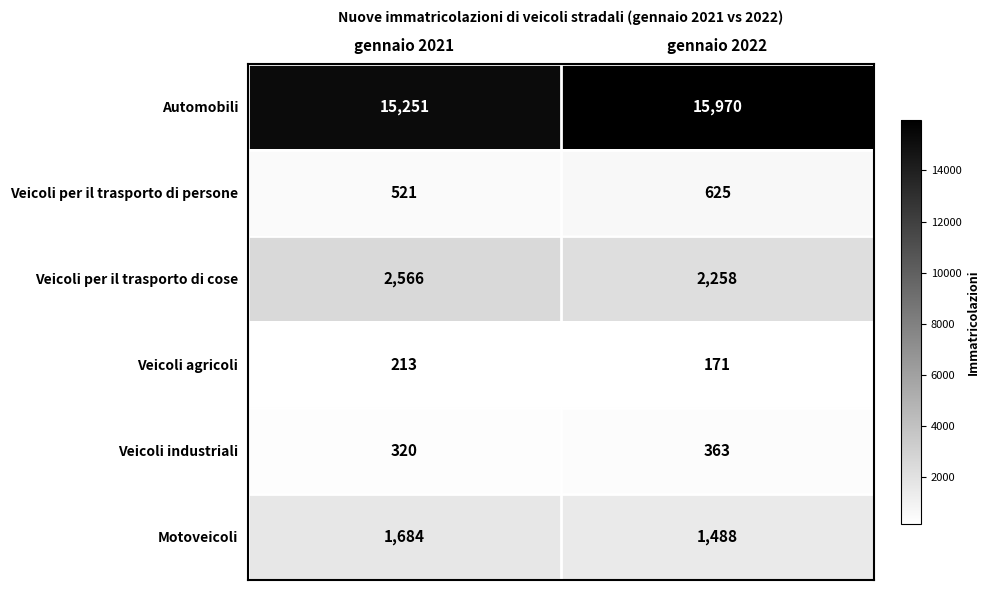

What is the sum of all Motoveicoli values?

3172